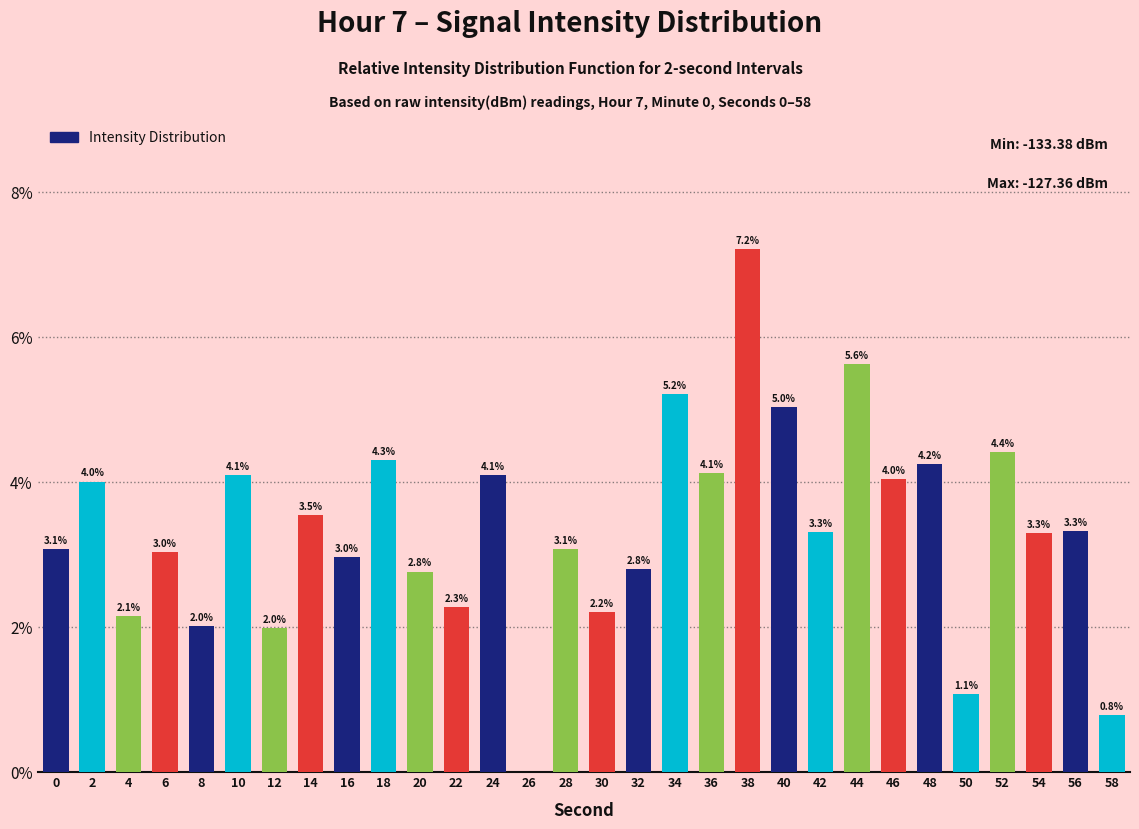

What is the sum of the values at 6 and 30?

5.2